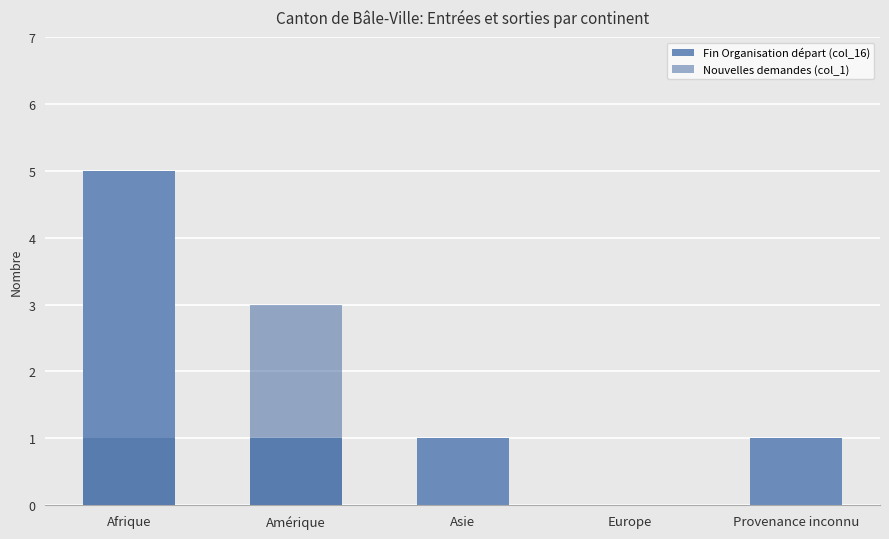

Rank the series at Afrique from highest to lowest value.

Fin Organisation départ (col_16), Nouvelles demandes (col_1)